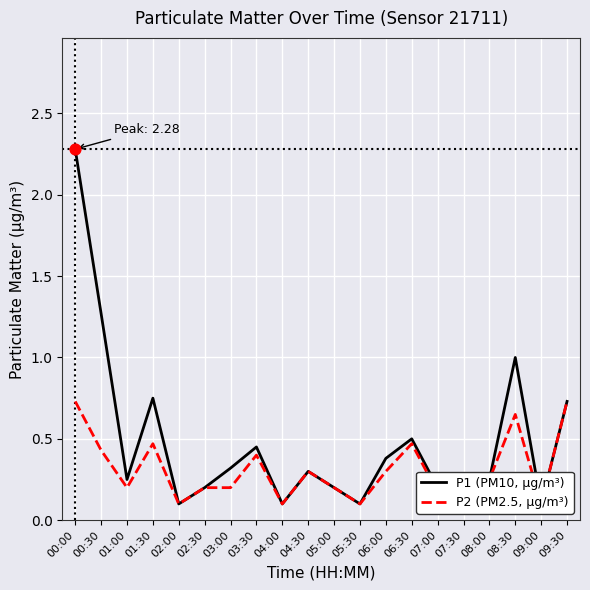

What is the total value across all series at 07:00?

0.4